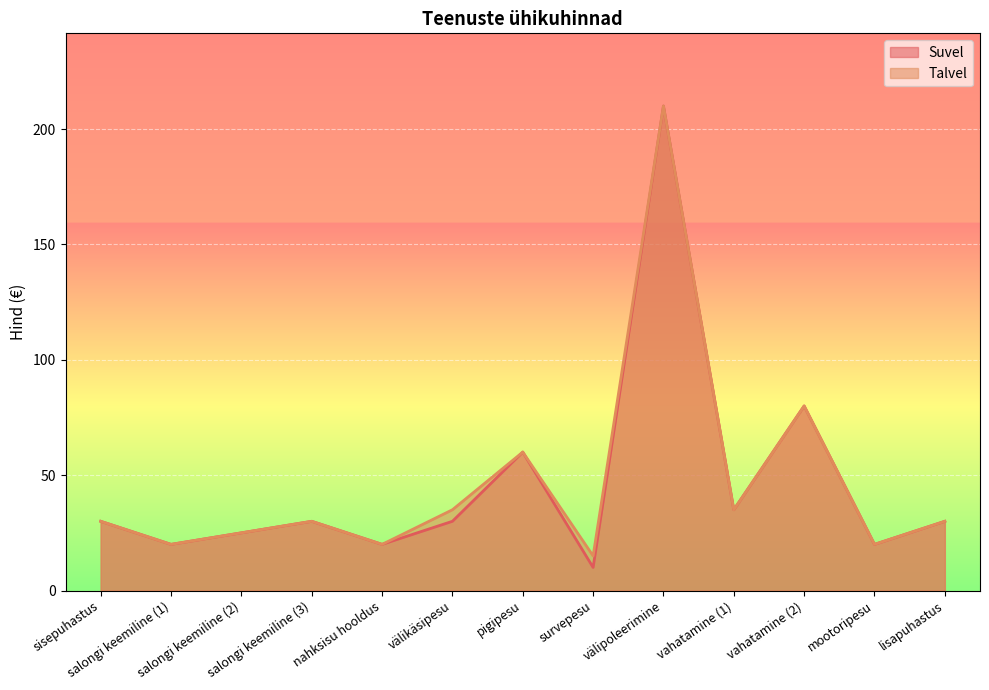

What is the label of the 2nd point from the right?

mootoripesu